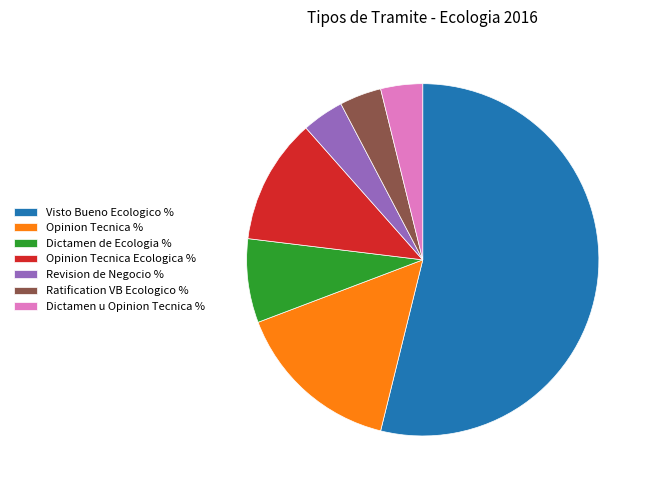

Which category has the biggest portion of the pie?

Visto Bueno Ecologico %